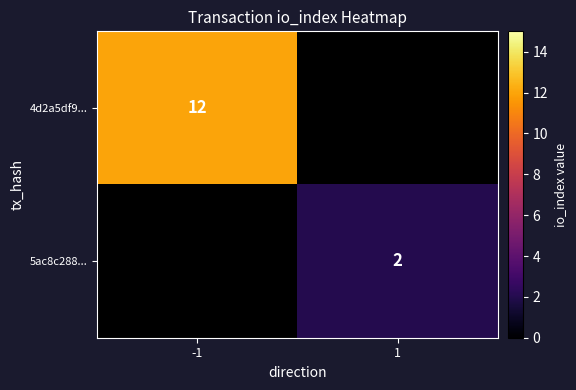

Is it true that 4d2a5df9... equals 18 at -1?

False